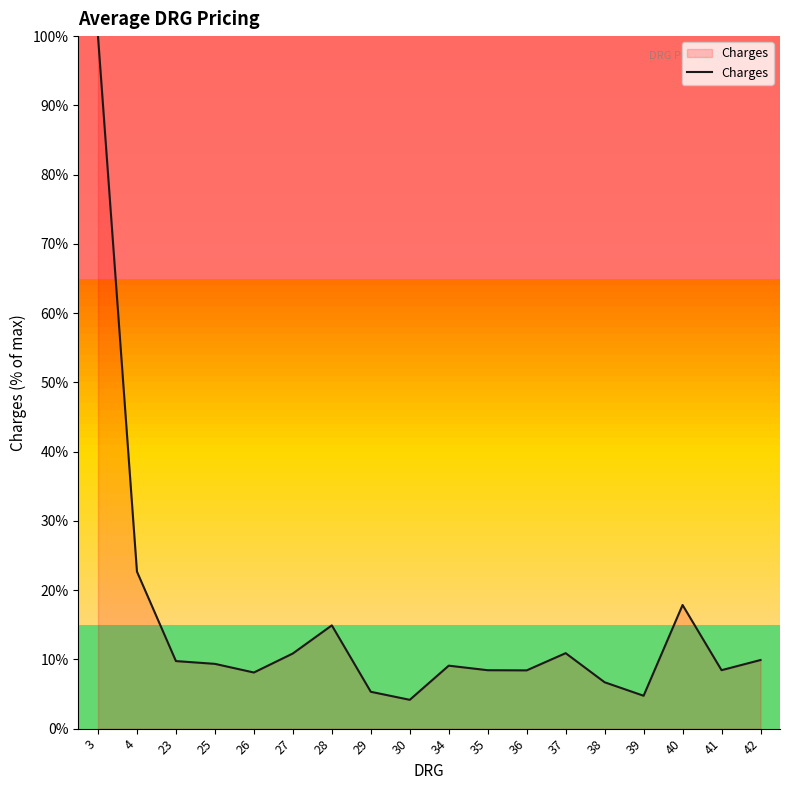

What is the change in value from 27 to 35?

-2.4